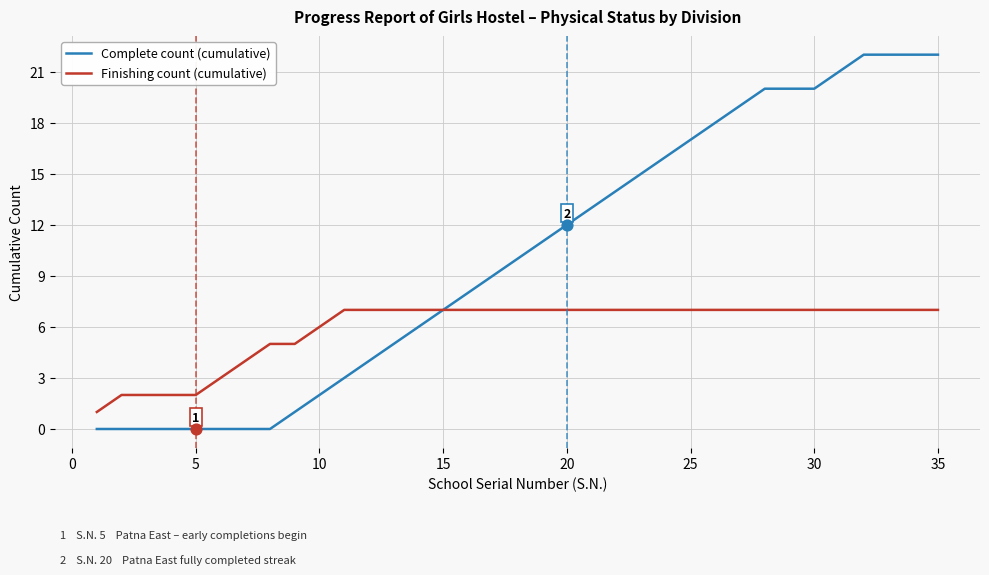

Which series has the largest range (max minus min)?

Complete count (cumulative)